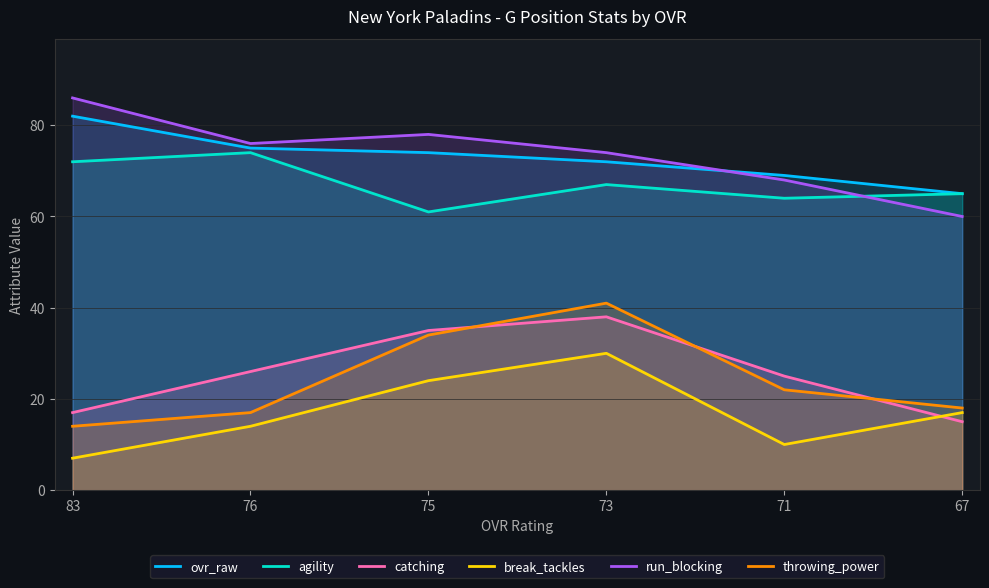

Where do throwing_power and catching first cross each other?

75 and 73